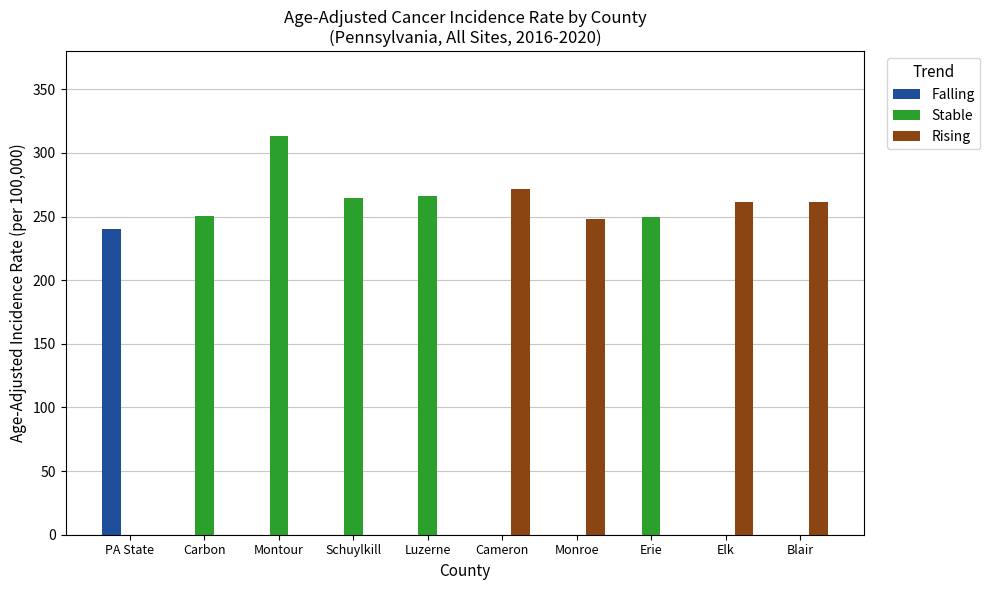

Which label corresponds to the largest value in the chart?

Montour